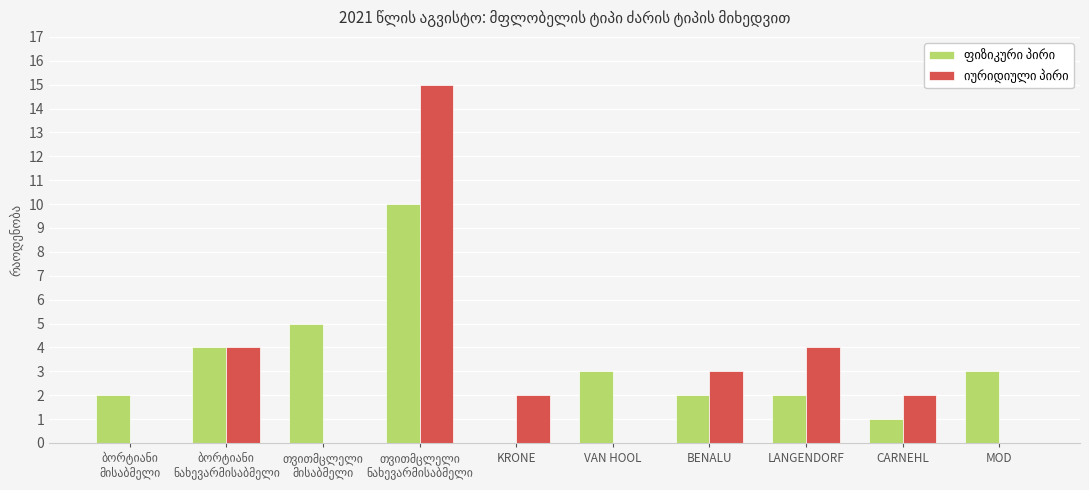

What is the maximum value shown in the chart?

15